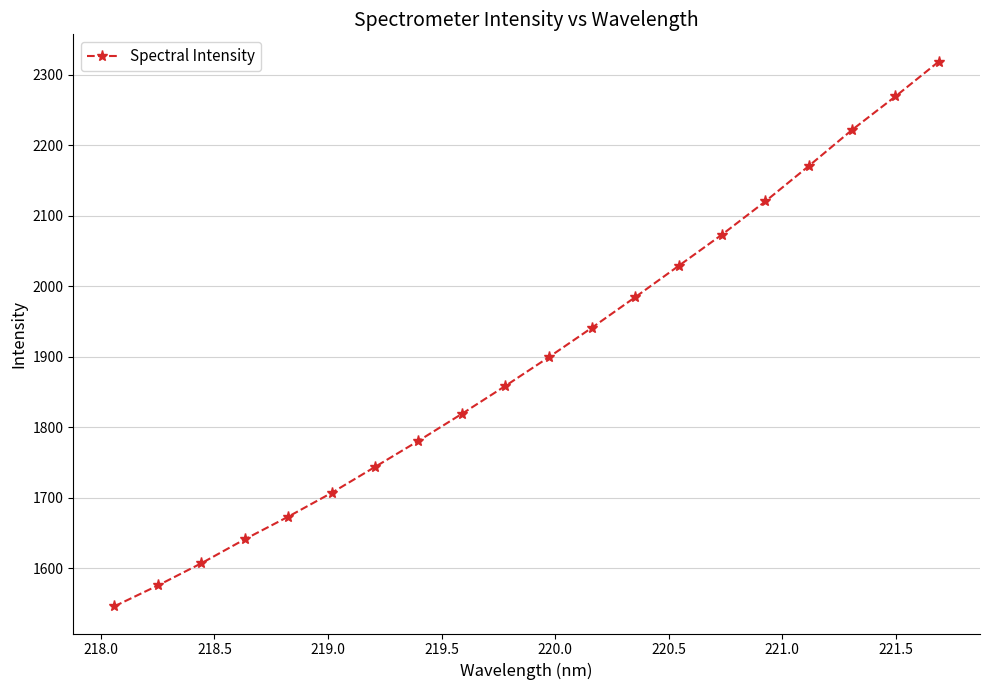

What is the value of the 7th point from the left?

1743.5